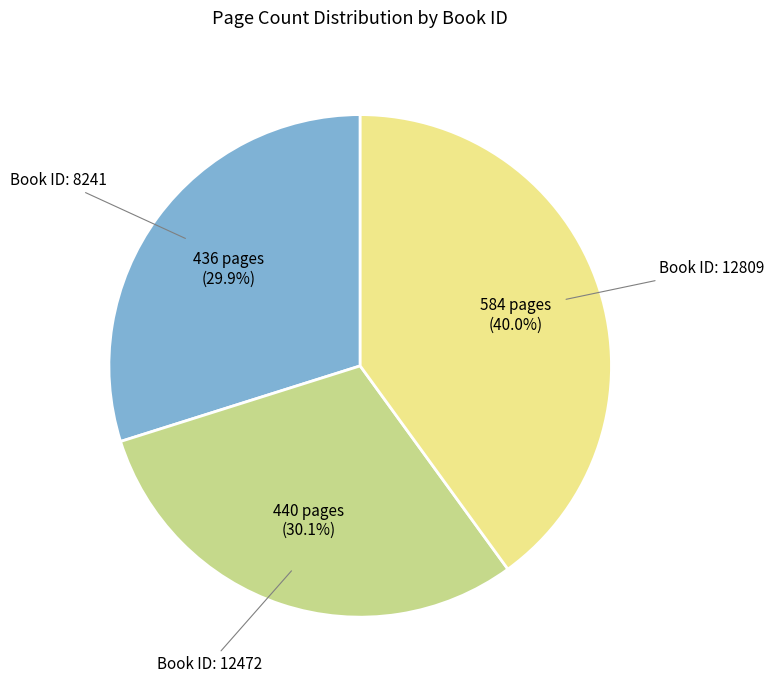

To the nearest percent, what is the average slice percentage?

33%